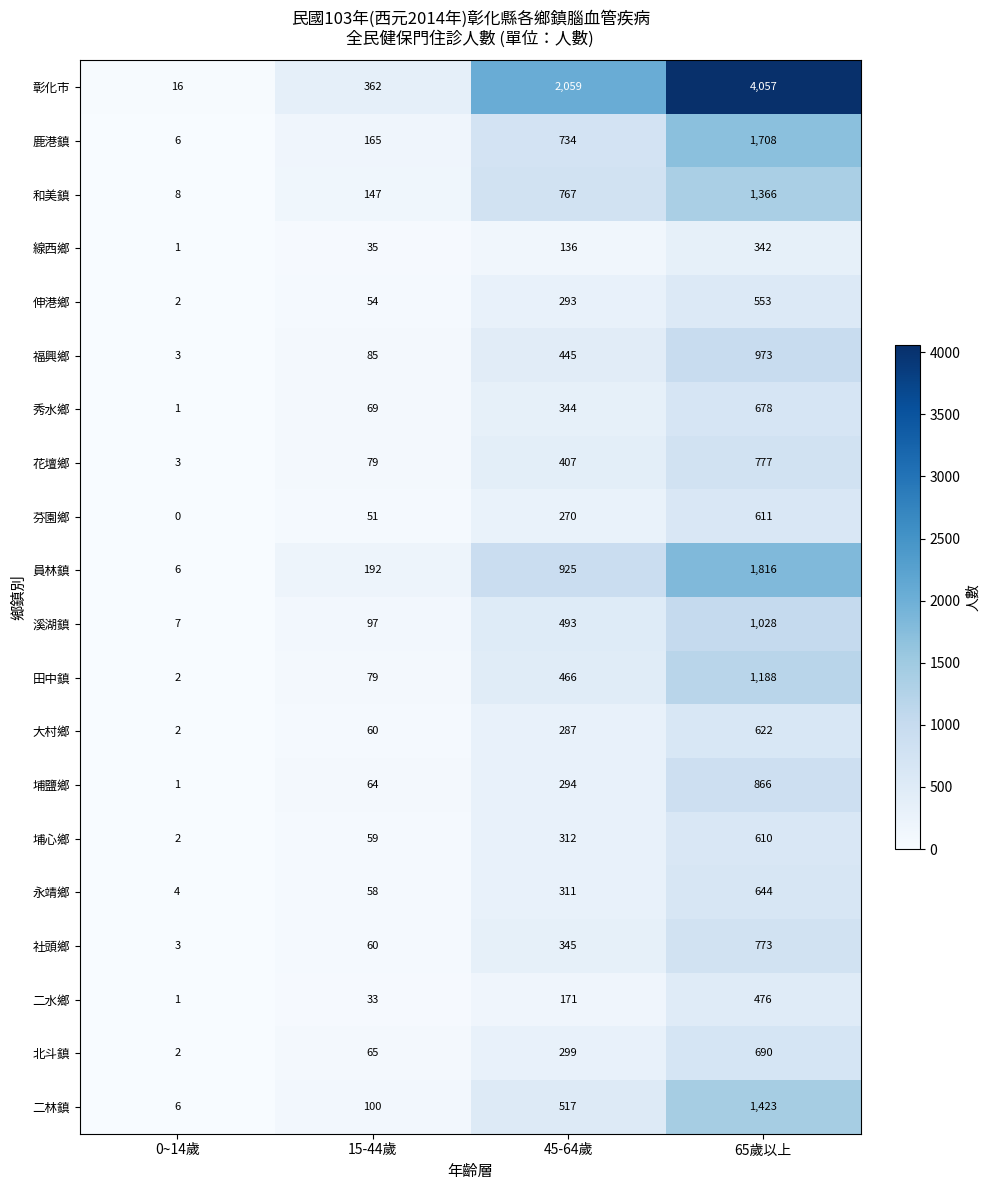

Which series has the largest total across all categories?

彰化市